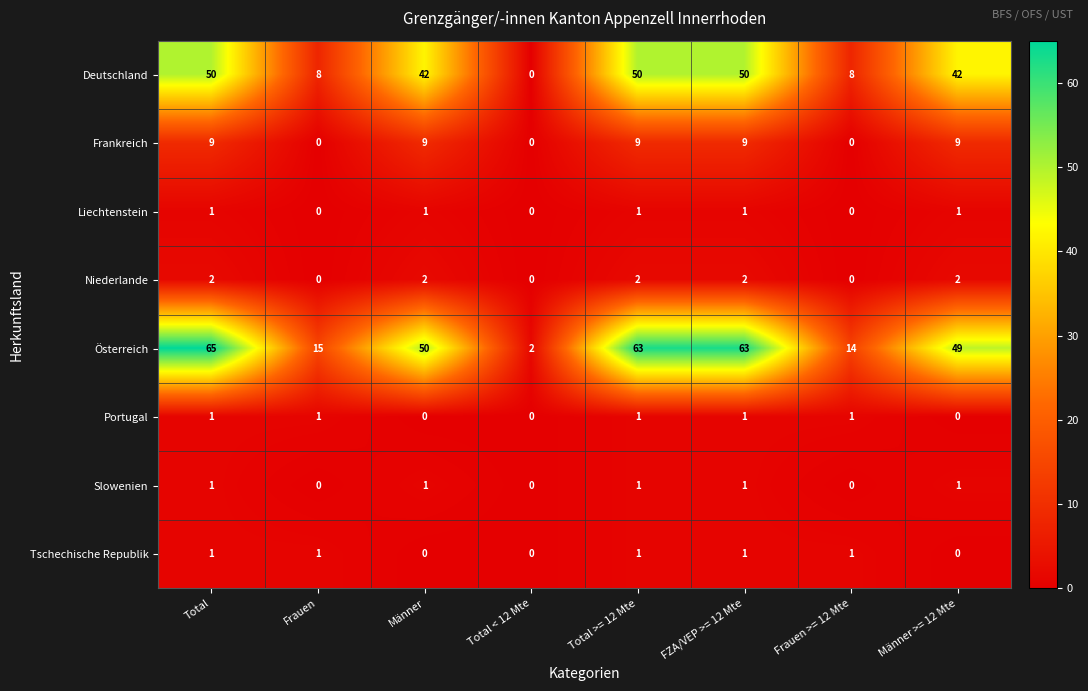

What is the maximum value shown in the chart?

65